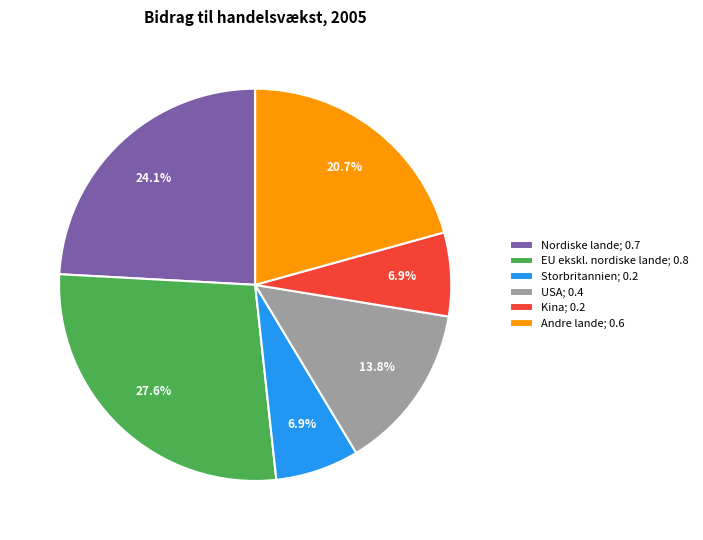

Which has a higher value, Storbritannien or Nordiske lande?

Nordiske lande